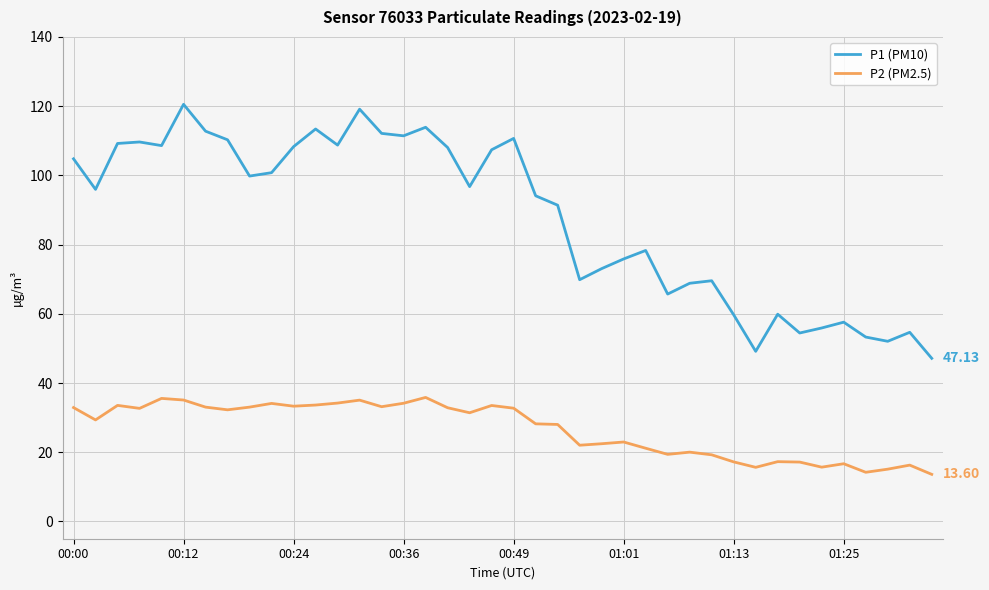

True or false: P1 (PM10) and P2 (PM2.5) cross at least once.

False